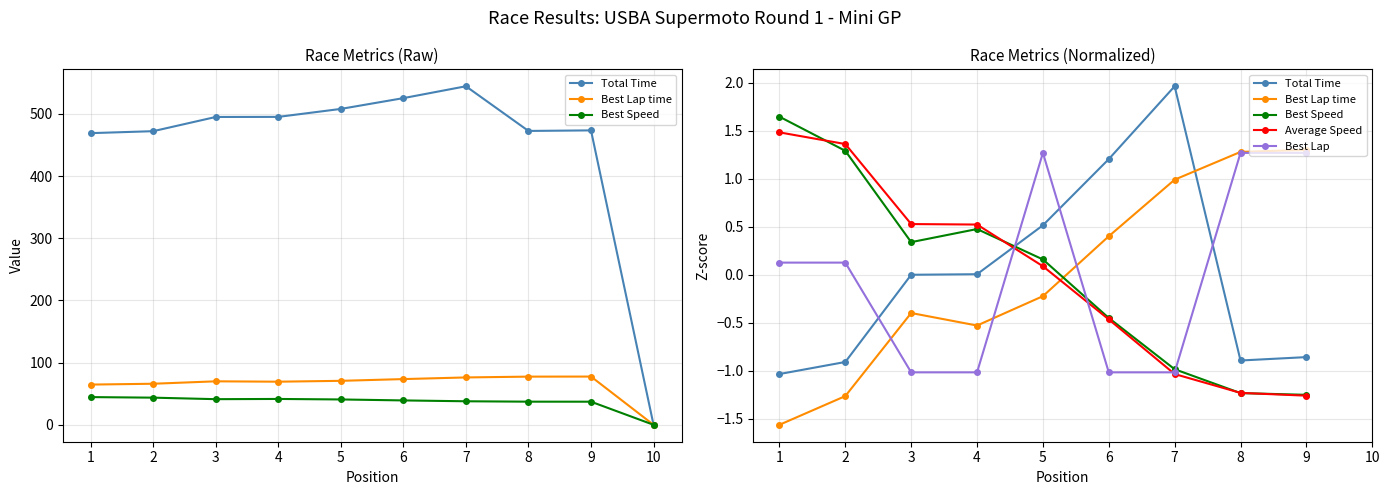

Is it true that Total Time equals 0.0 at 4?

False